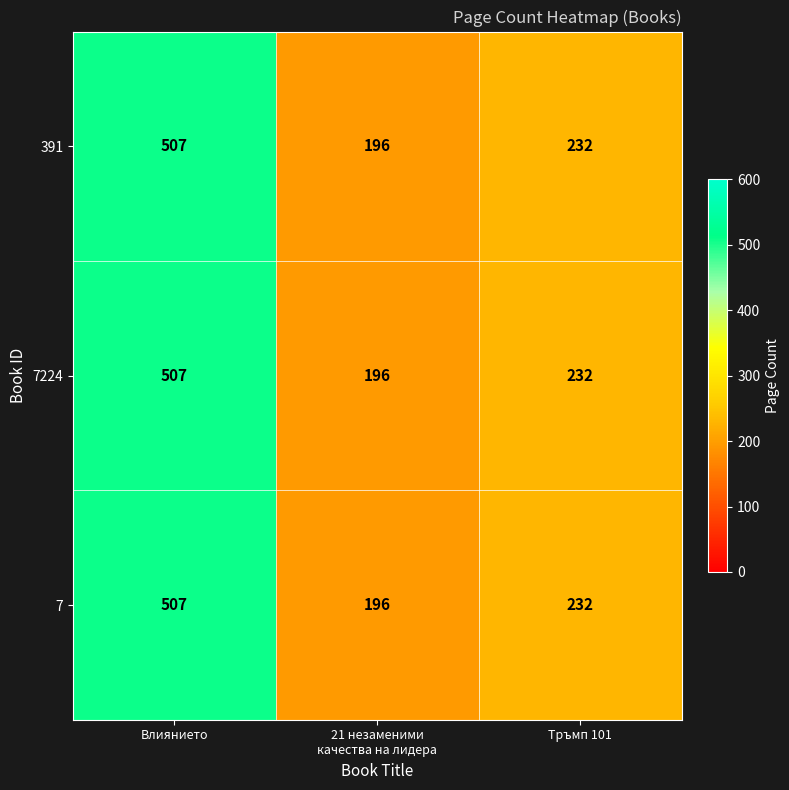

What is the difference between the second highest and minimum values in the 7 series?

36